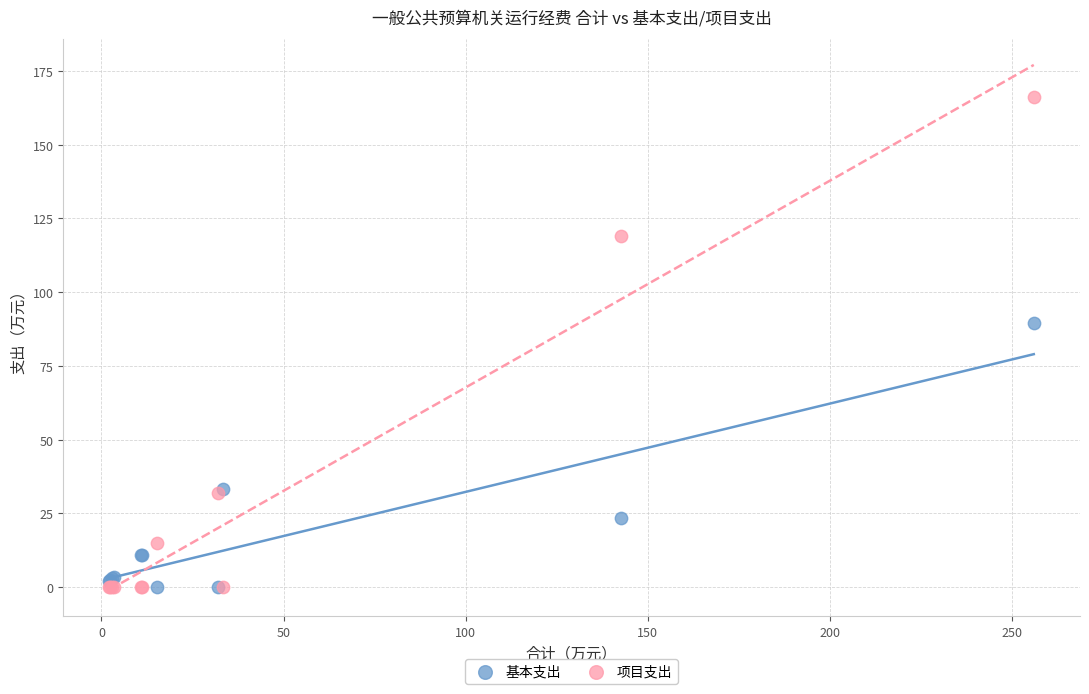

In the 项目支出 series, what Y value is closest to 83?

119.1